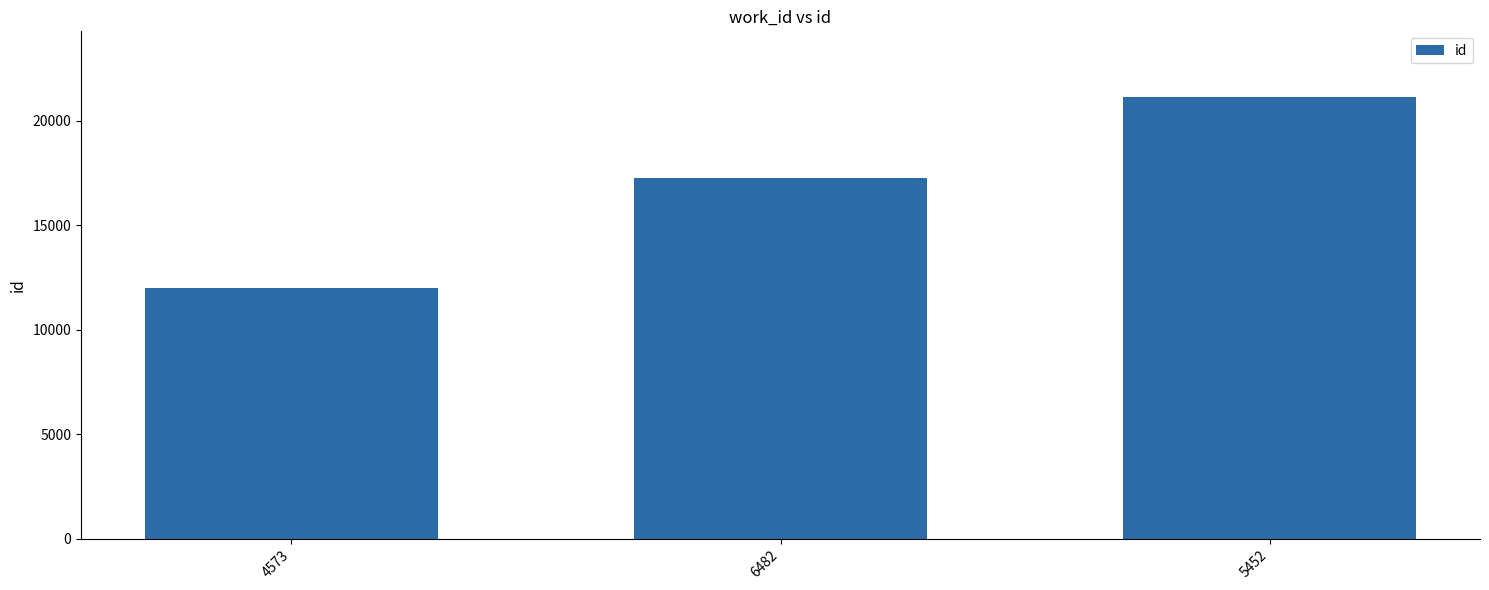

Reading left to right, what are all the values shown in this chart?

4573=12019	6482=17248	5452=21120